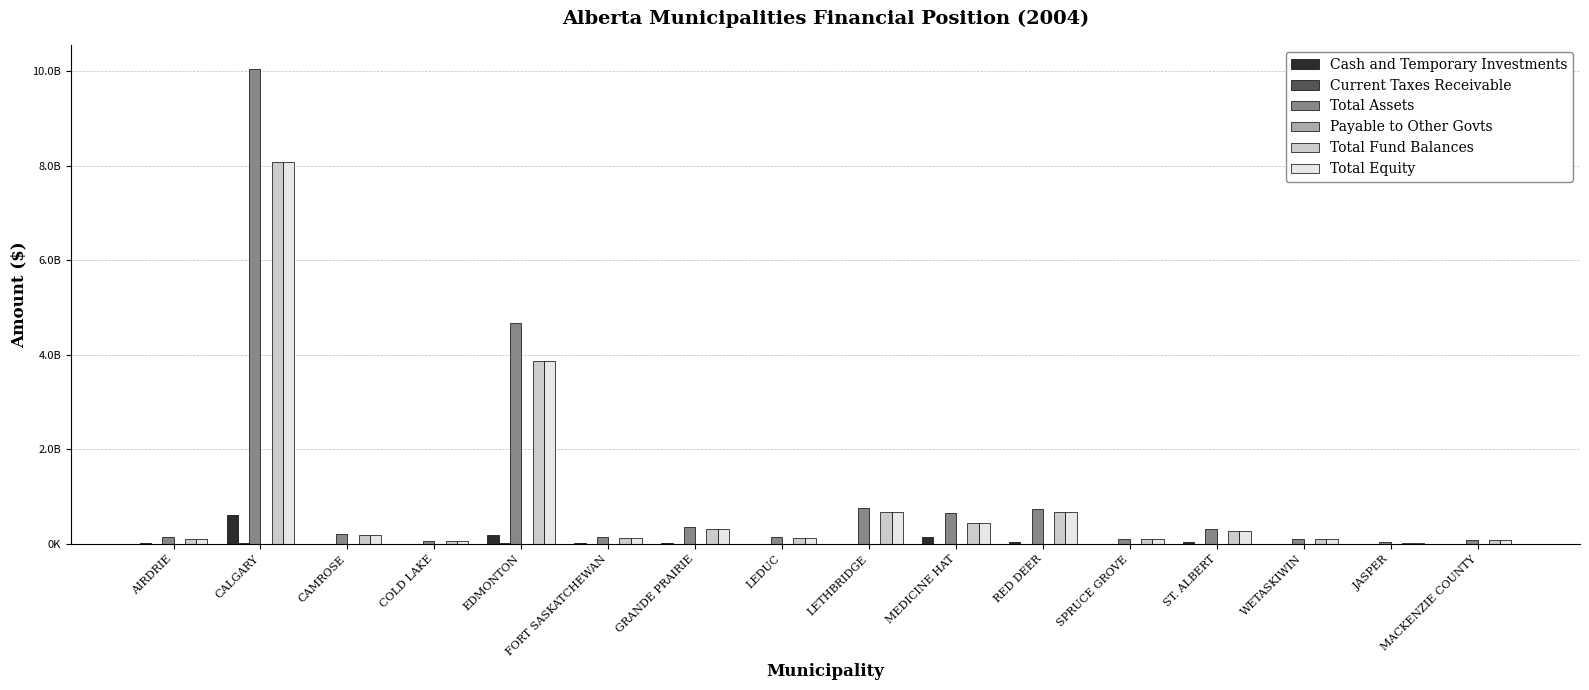

Rank the series at ST. ALBERT from lowest to highest value.

Payable to Other Govts, Current Taxes Receivable, Cash and Temporary Investments, Total Fund Balances, Total Equity, Total Assets